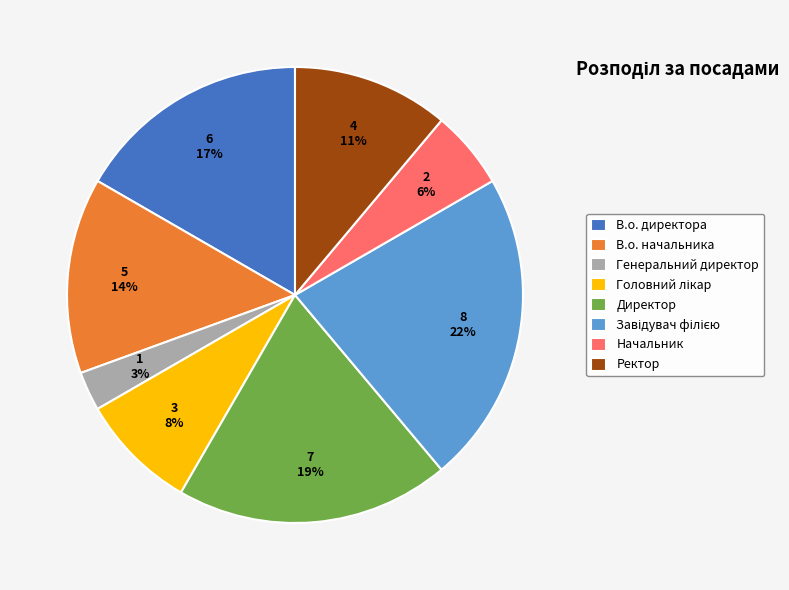

Combined, do Генеральний директор and В.о. директора account for over 50%?

No